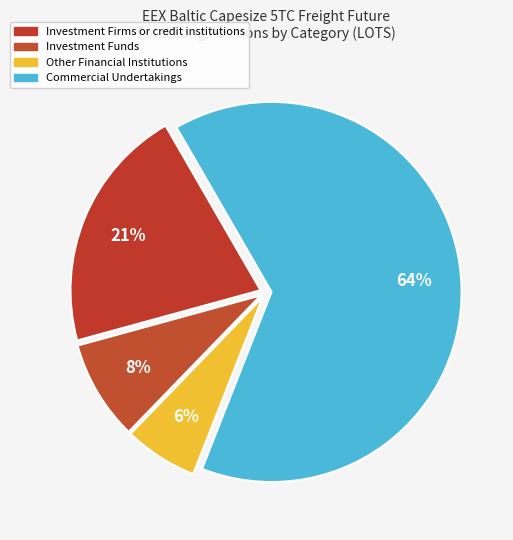

Count the number of slices in the pie.

4